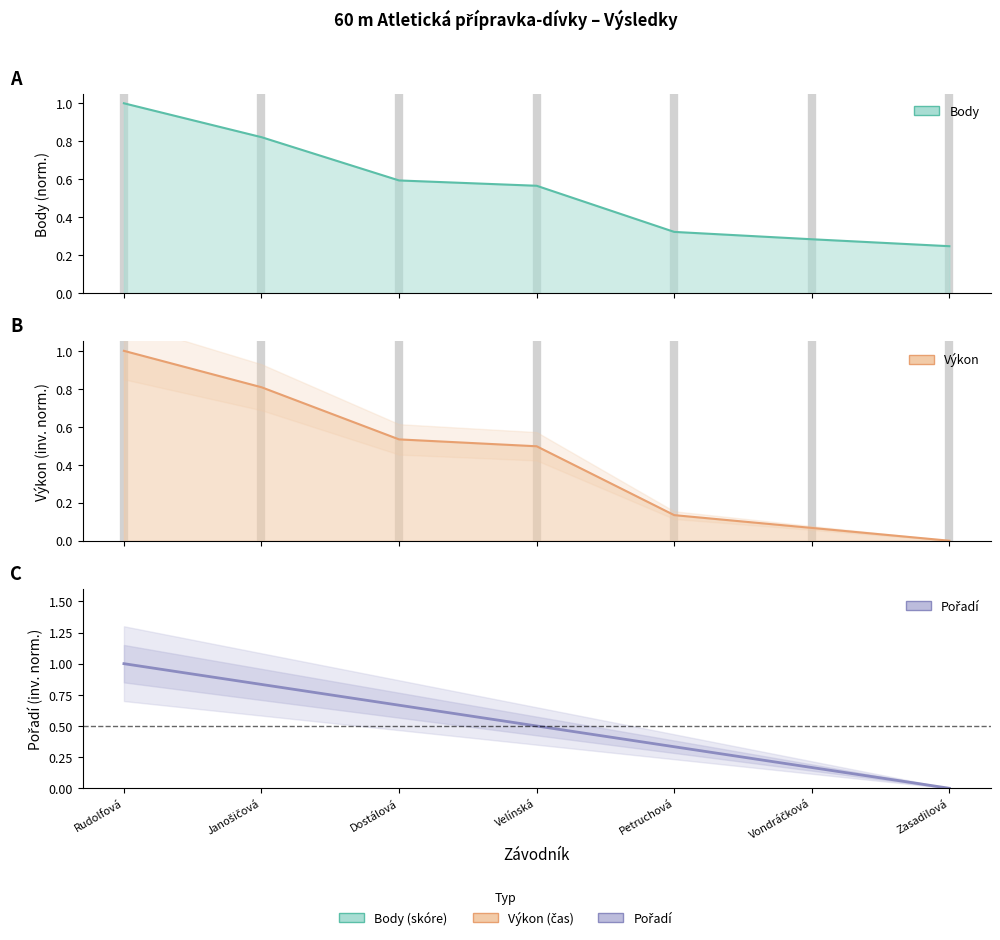

True or false: Výkon and Pořadí intersect in this chart.

False